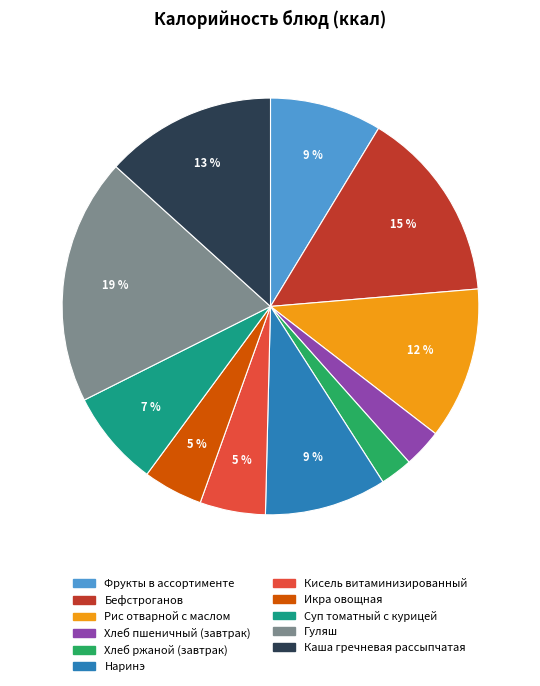

The Гуляш slice represents 19% of the pie. True or false?

True